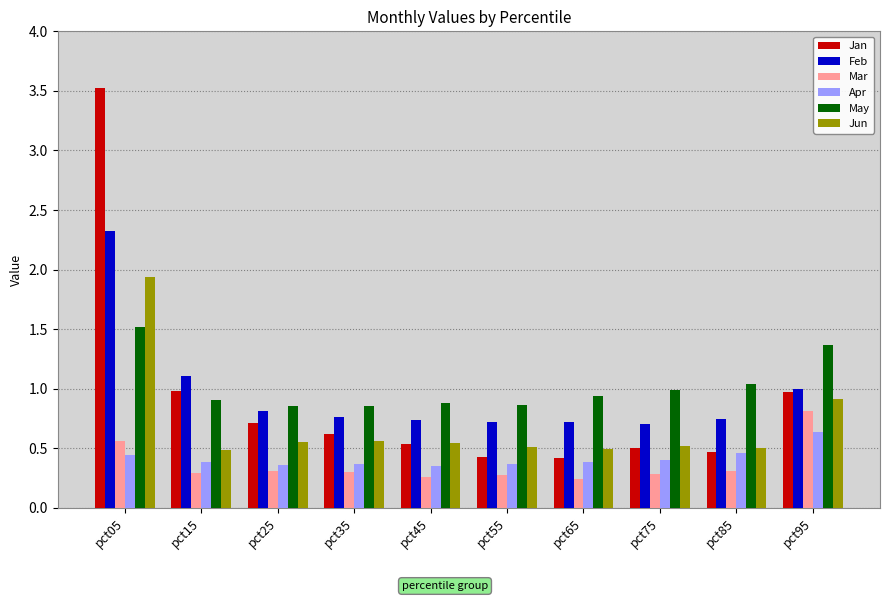

Rank the series by their maximum value, from highest to lowest.

Jan, Feb, Jun, May, Mar, Apr